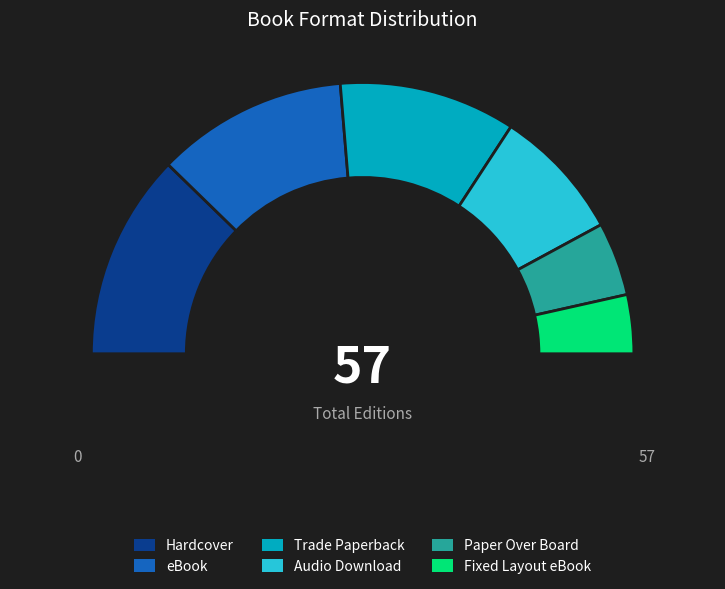

True or false: Fixed Layout eBook accounts for 7% of the total.

True